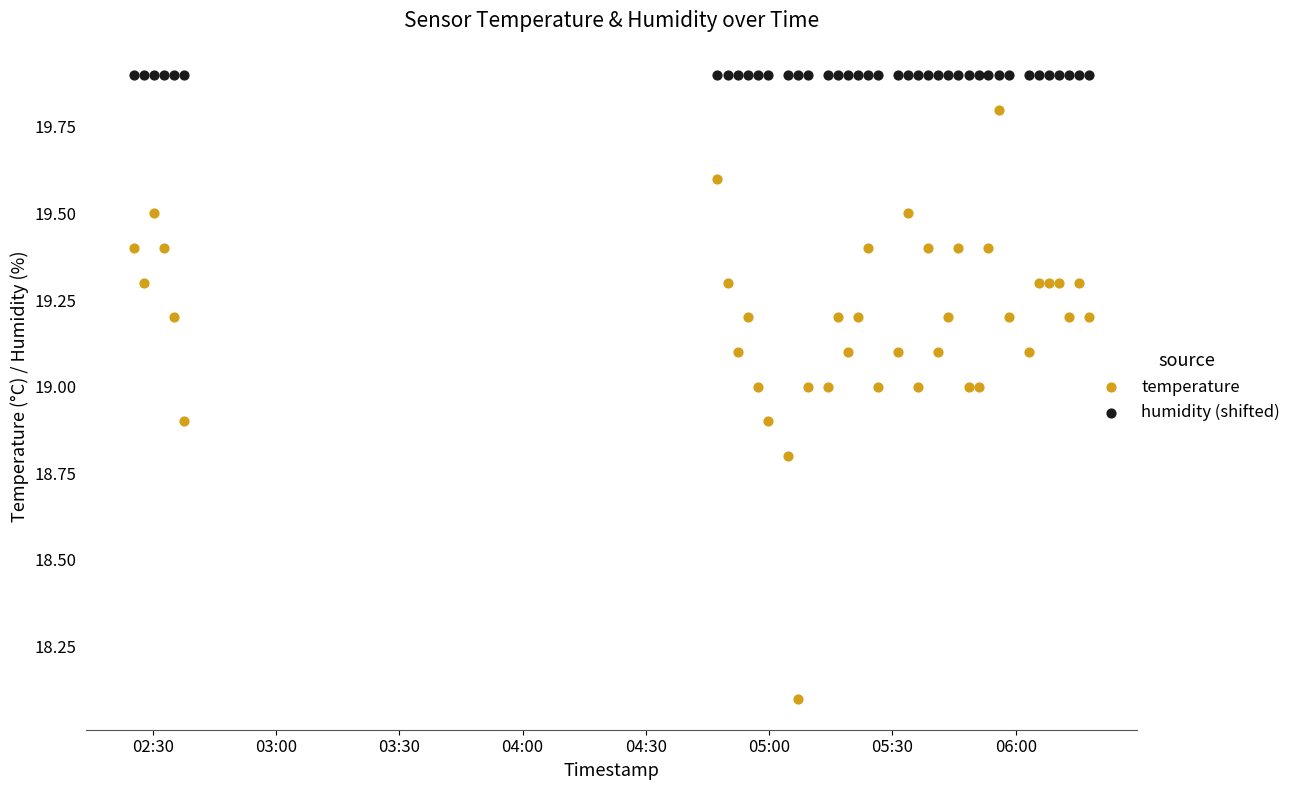

In the temperature series, what Y value is closest to 18?

18.1